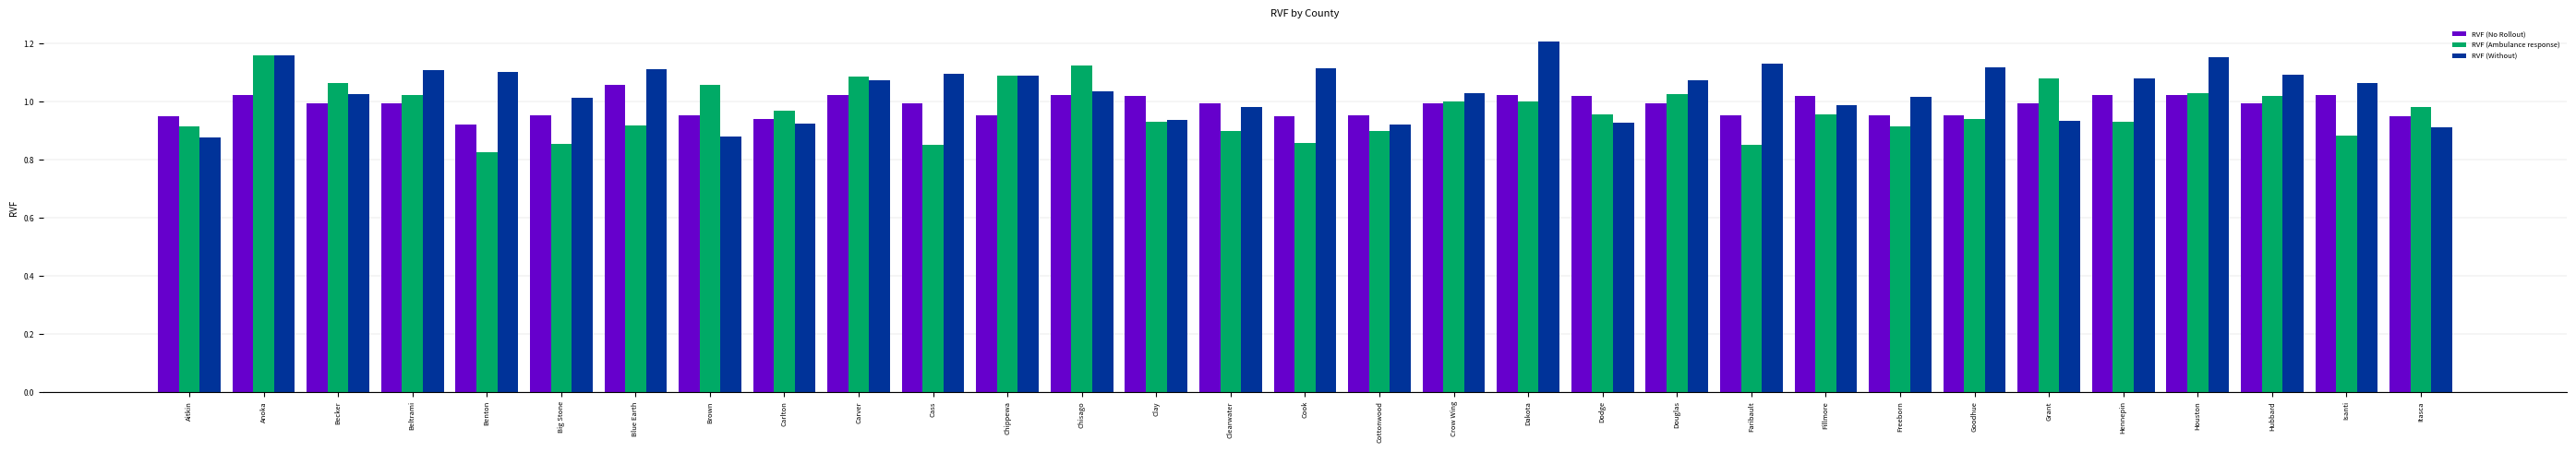

Between Houston and Isanti, which series saw the biggest shift?

RVF (Ambulance response)